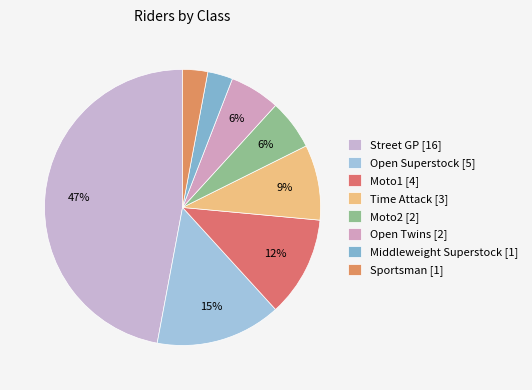

Rank the categories by value from highest to lowest.

Street GP [16], Open Superstock [5], Moto1 [4], Time Attack [3], Moto2 [2], Open Twins [2], Middleweight Superstock [1], Sportsman [1]